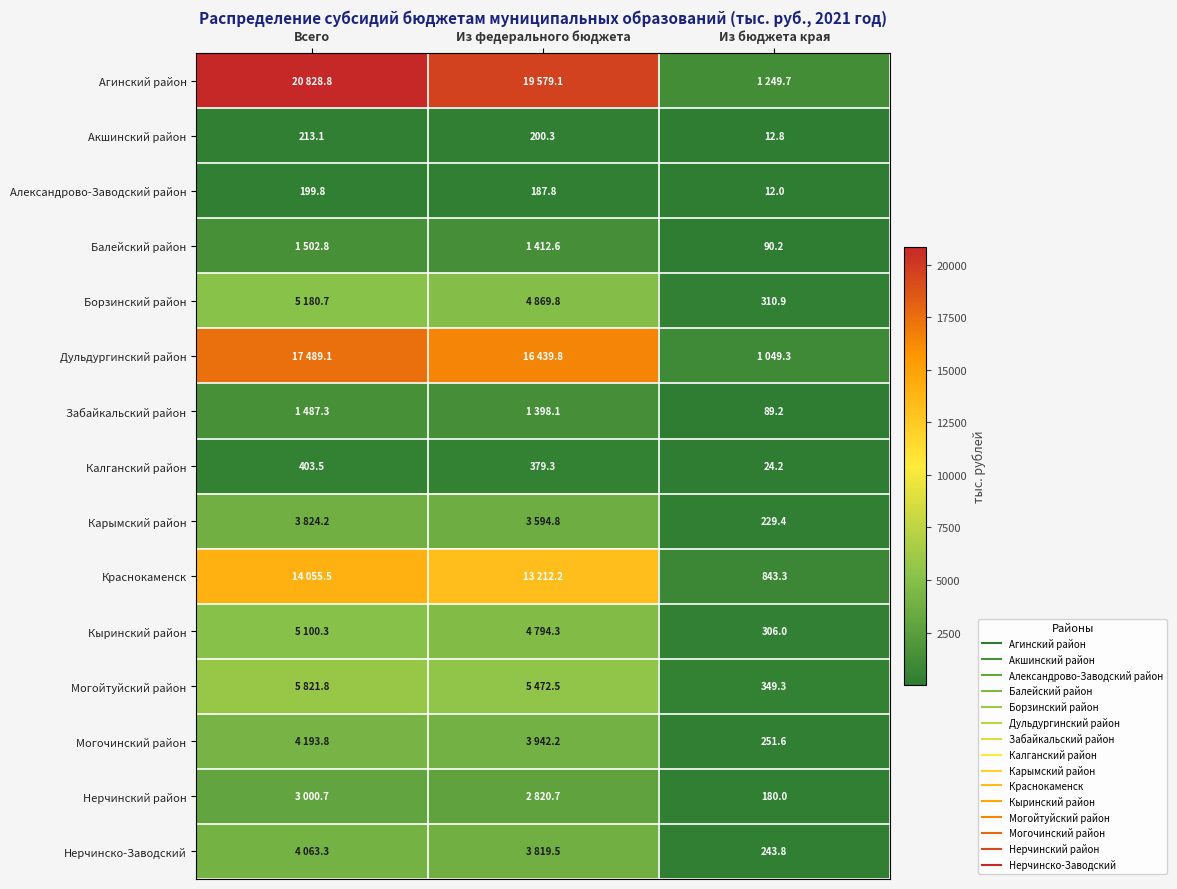

Which label corresponds to the largest value in the chart?

Всего